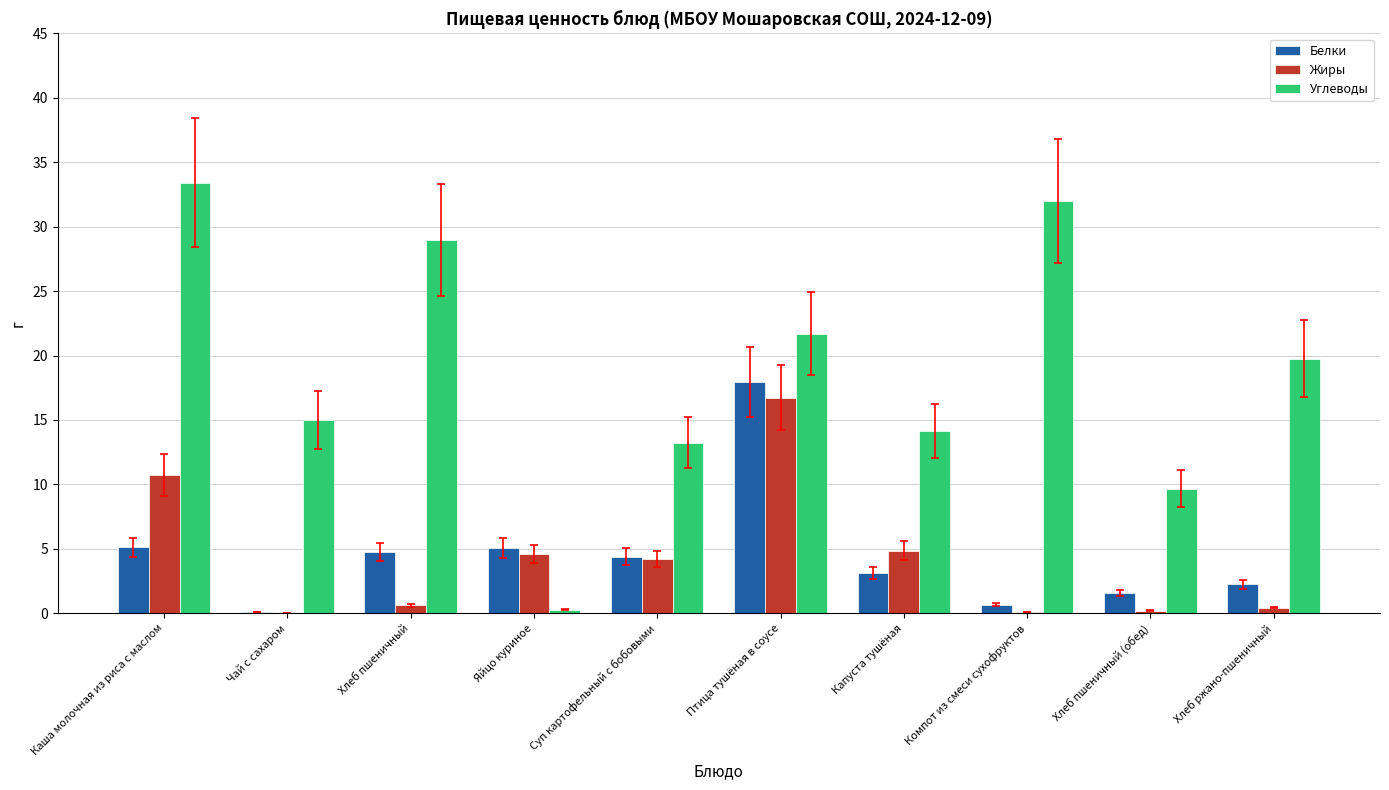

What are all the series names shown in the legend?

Белки, Жиры, Углеводы